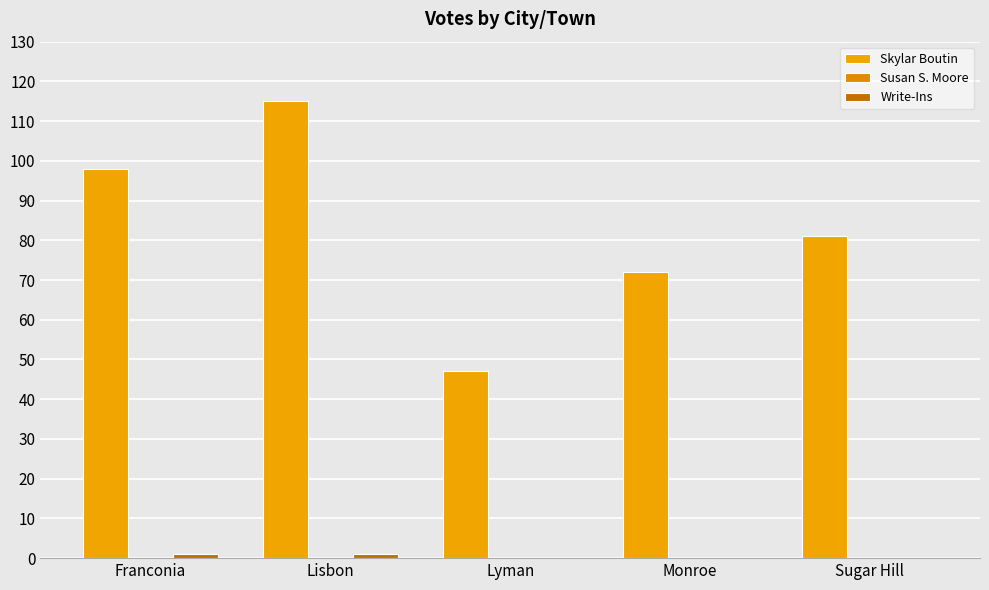

What is the difference between the highest and lowest values at Sugar Hill?

81